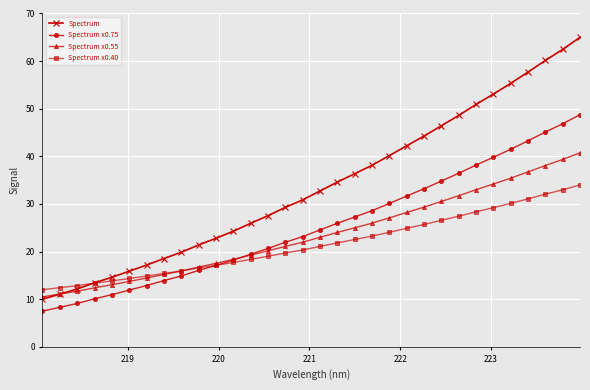

Which series has the largest total across all categories?

Spectrum